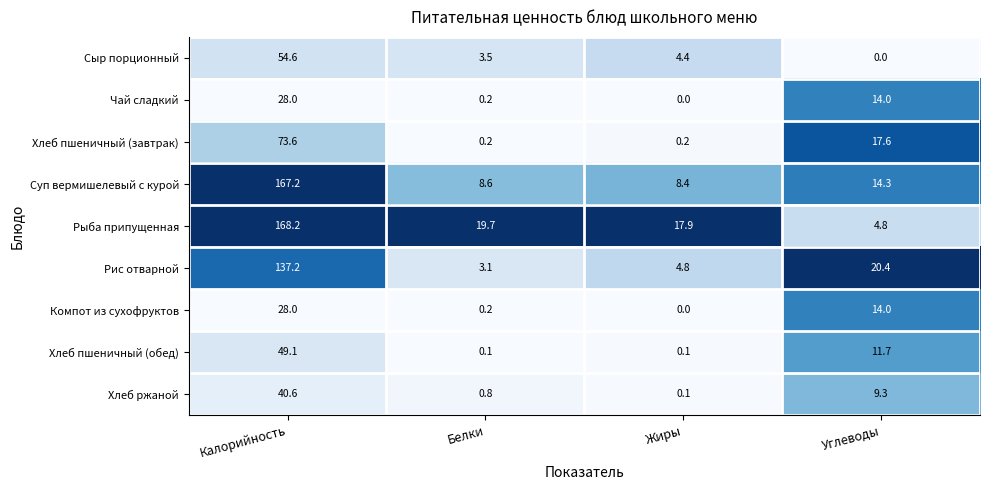

Where is Хлеб пшеничный (завтрак) nearest to the value 36?

Углеводы